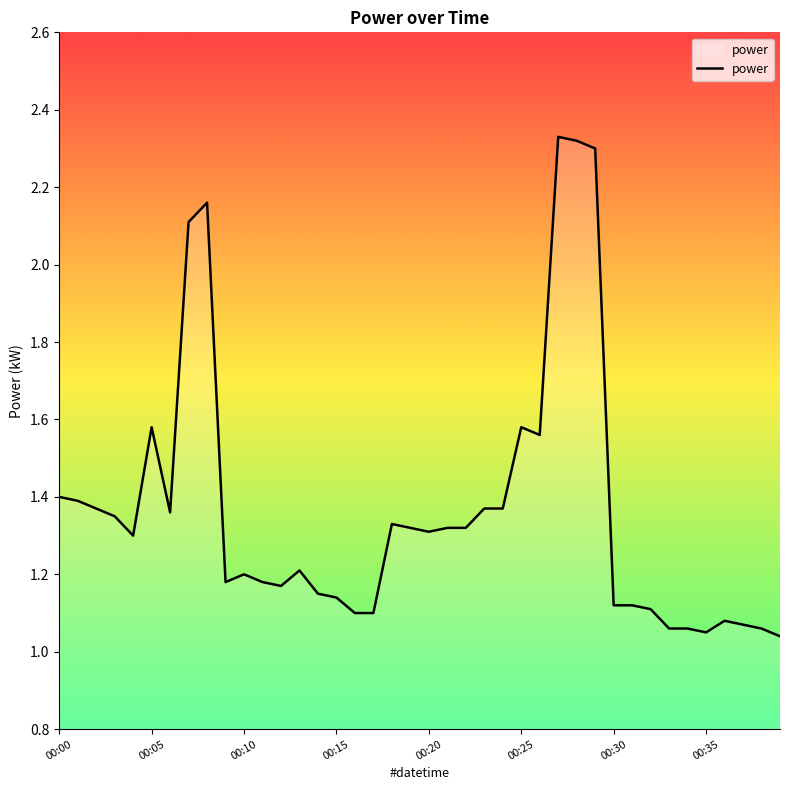

Reading right to left, what are all the values shown in this chart?

1.0	1.1	1.1	1.1	1.1	1.1	1.1	1.1	1.1	1.1	2.3	2.3	2.3	1.6	1.6	1.4	1.4	1.3	1.3	1.3	1.3	1.3	1.1	1.1	1.1	1.1	1.2	1.2	1.2	1.2	1.2	2.2	2.1	1.4	1.6	1.3	1.4	1.4	1.4	1.4